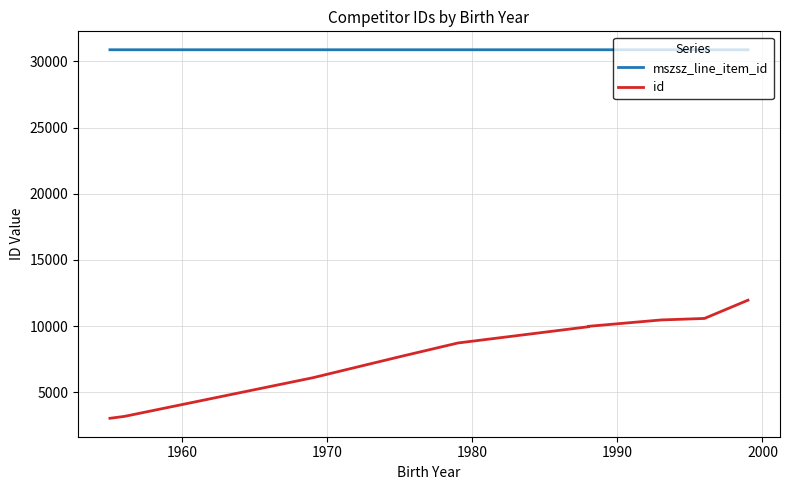

True or false: mszsz_line_item_id and id cross at least once.

False